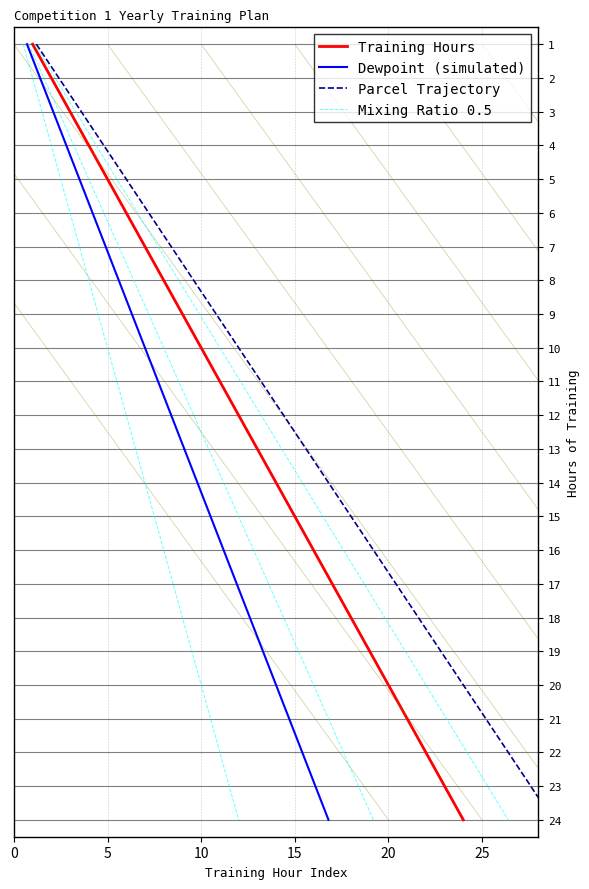

What is the sum of all Mixing Ratio 0.5 values?

276